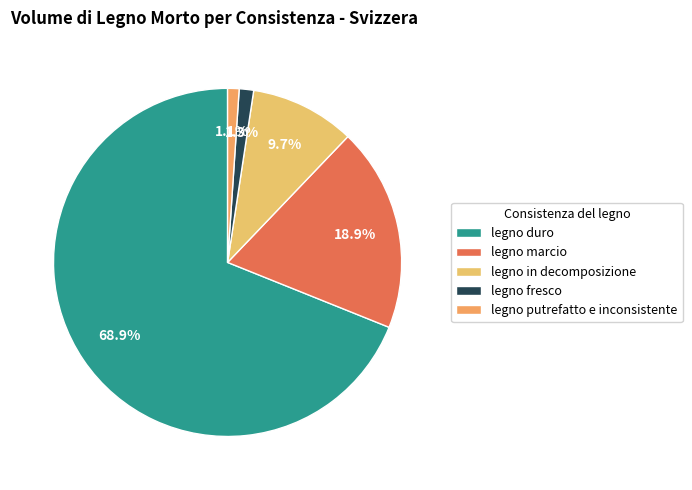

To the nearest percent, what is the average slice percentage?

20%